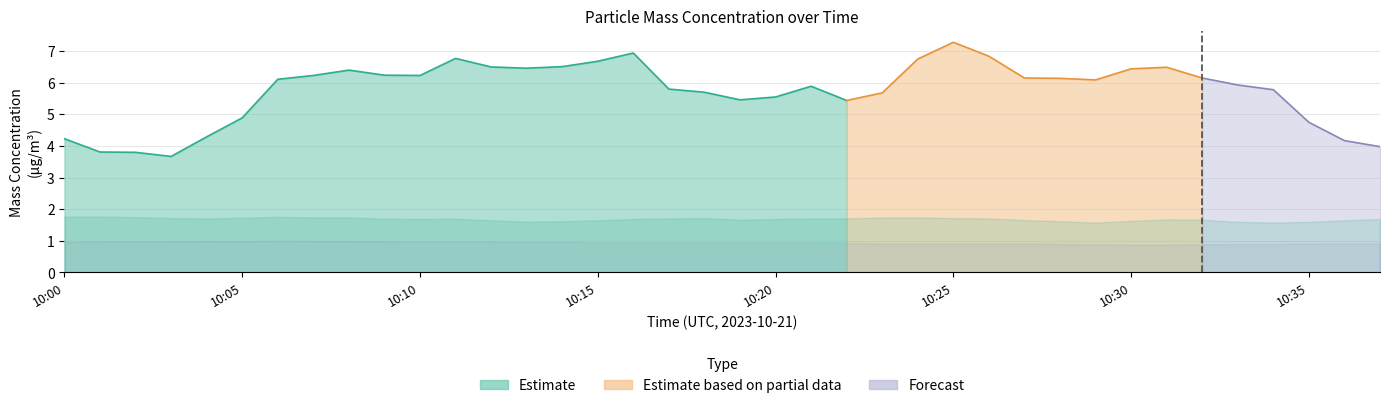

Rank the categories by X0_M11 value from lowest to highest.

10:03, 10:02, 10:01, 10:37, 10:36, 10:00, 10:04, 10:35, 10:05, 10:22, 10:19, 10:20, 10:23, 10:18, 10:34, 10:17, 10:21, 10:33, 10:29, 10:06, 10:28, 10:27, 10:32, 10:07, 10:10, 10:09, 10:08, 10:30, 10:13, 10:31, 10:12, 10:14, 10:15, 10:24, 10:11, 10:26, 10:16, 10:25